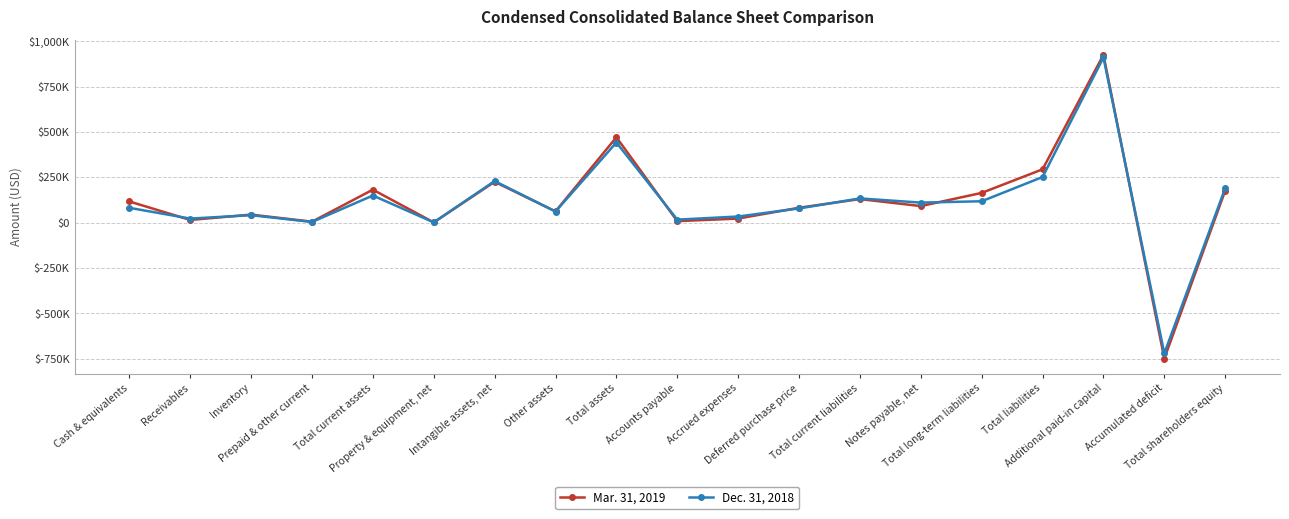

In Mar. 31, 2019, how many points are lower than both neighbors (excluding endpoints)?

7